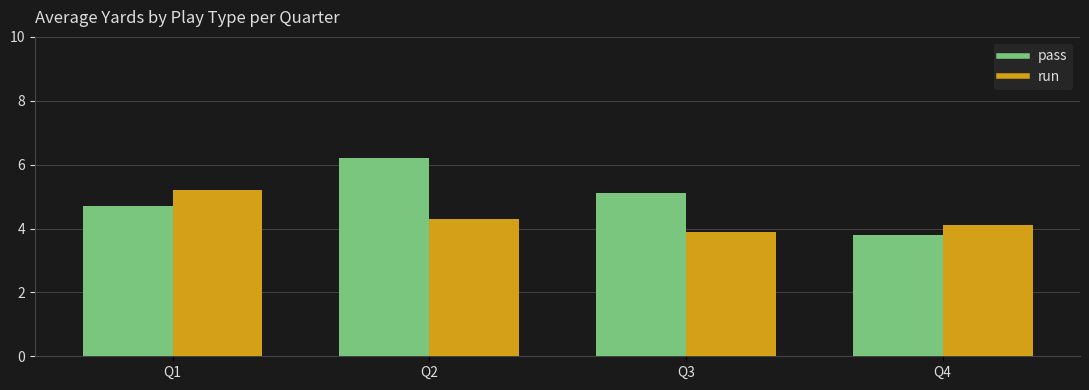

What is the minimum value shown in the chart?

3.8